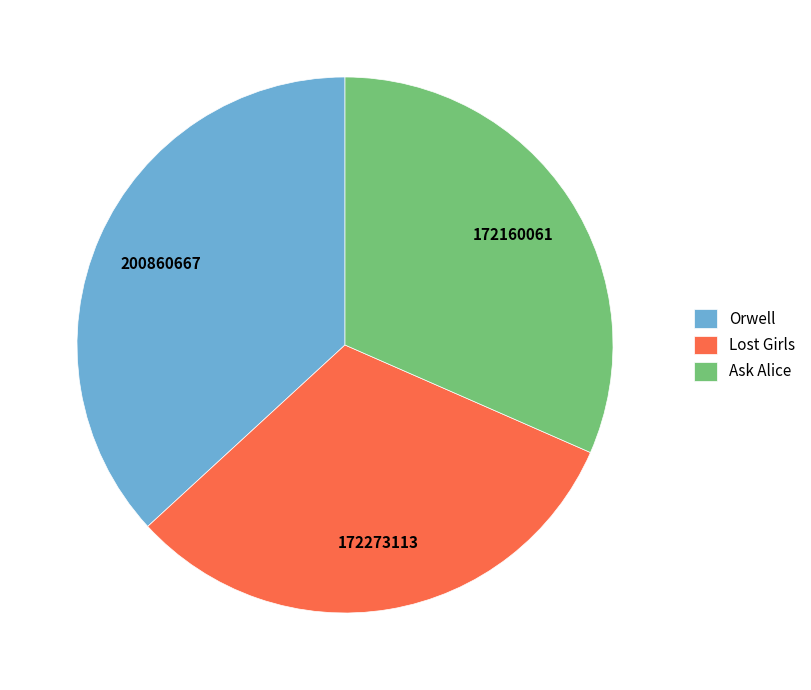

Is it true that Ask Alice is 20% of the pie?

False